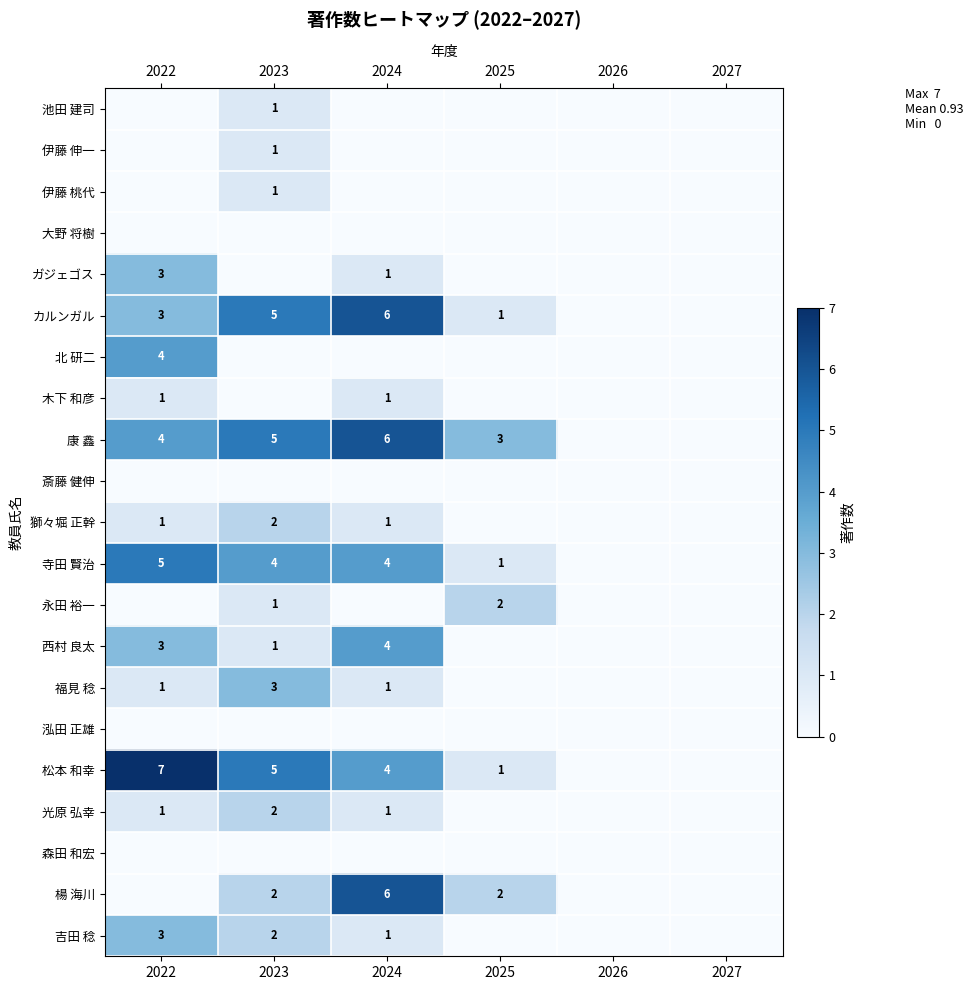

Is the value of 吉田 稔 at 2023 greater than the value of 永田 裕一 at 2023?

Yes